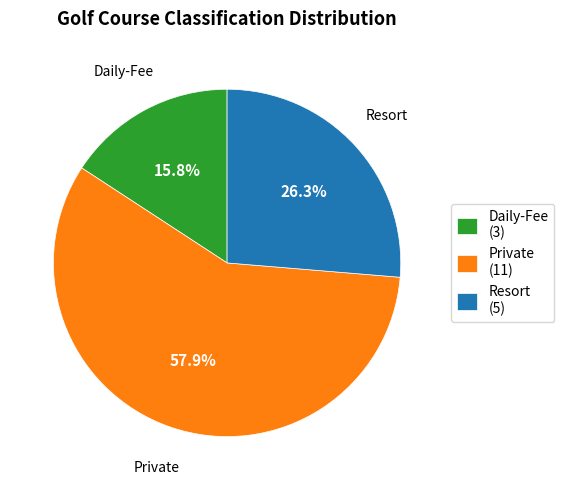

Between Daily-Fee (3) and Private (11), which is larger?

Private (11)